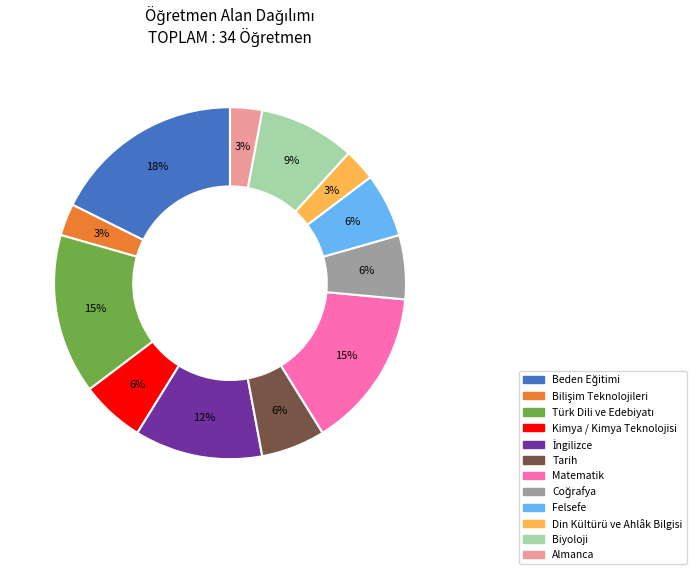

To the nearest percent, what is the average slice percentage?

8%